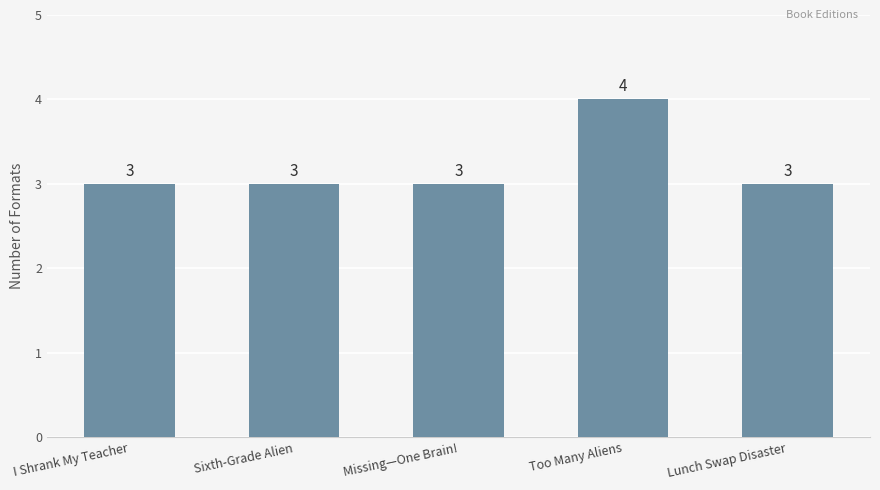

The chart shows a value of 3 at Sixth-Grade Alien. True or false?

True